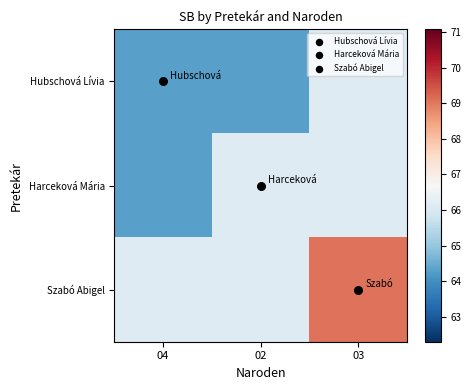

What is the spread (max minus min) of values at 04?

1.8